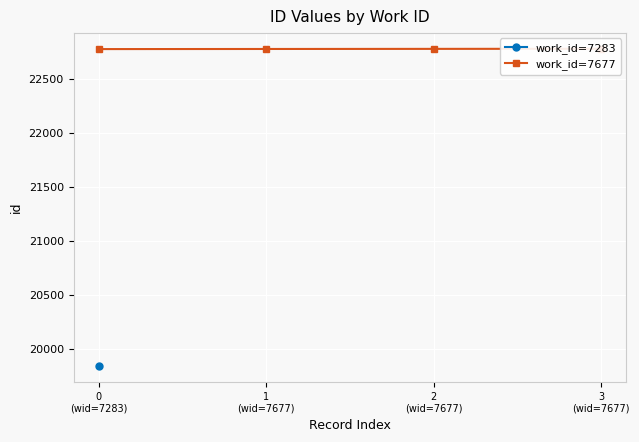

Between 1
(wid=7677) and 3
(wid=7677), which is larger?

3
(wid=7677)